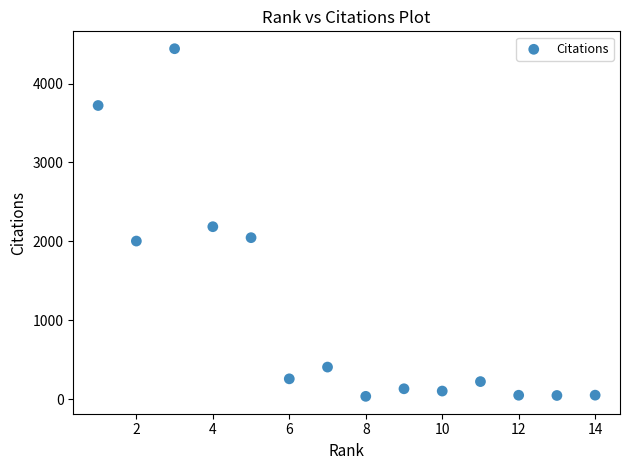

What Y value in the scatter plot is closest to 2238?

2185